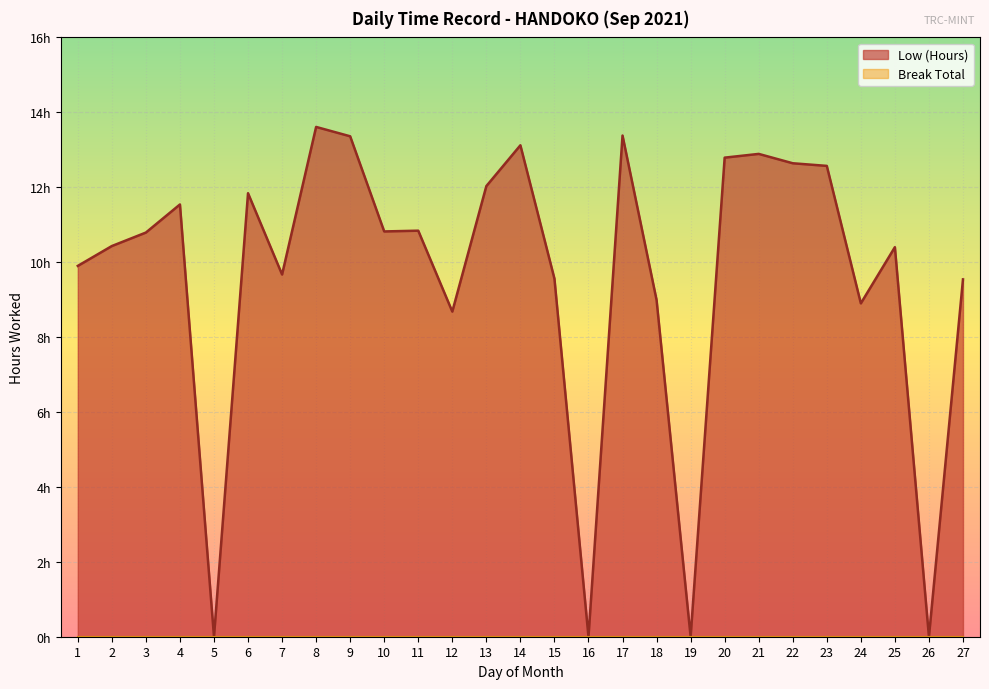

Rank the categories by value from highest to lowest.

8, 17, 9, 14, 21, 20, 22, 23, 13, 6, 4, 11, 10, 3, 2, 25, 1, 7, 15, 27, 18, 24, 12, 5, 16, 19, 26